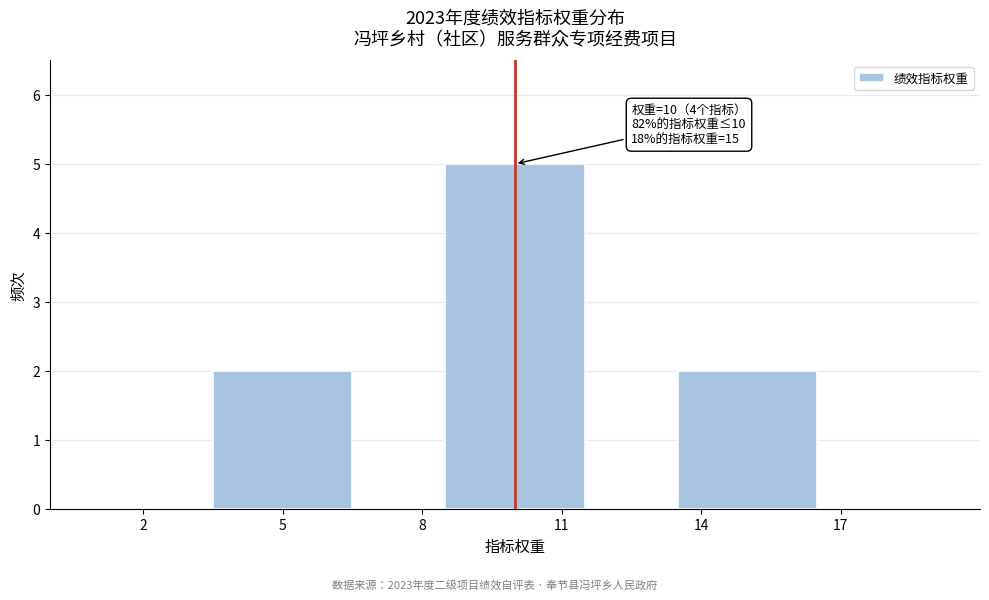

Reading left to right, transcribe all the data shown in this chart.

2	5	2